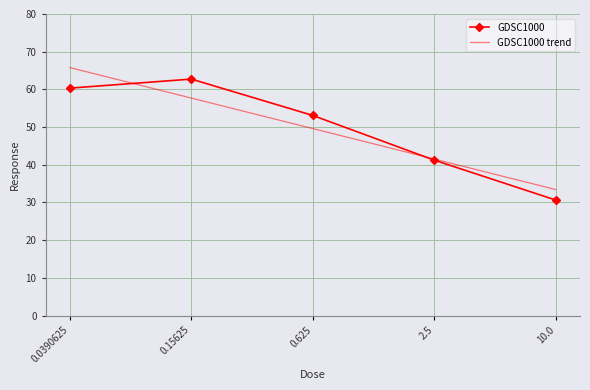

What position from the left is 0.625?

3